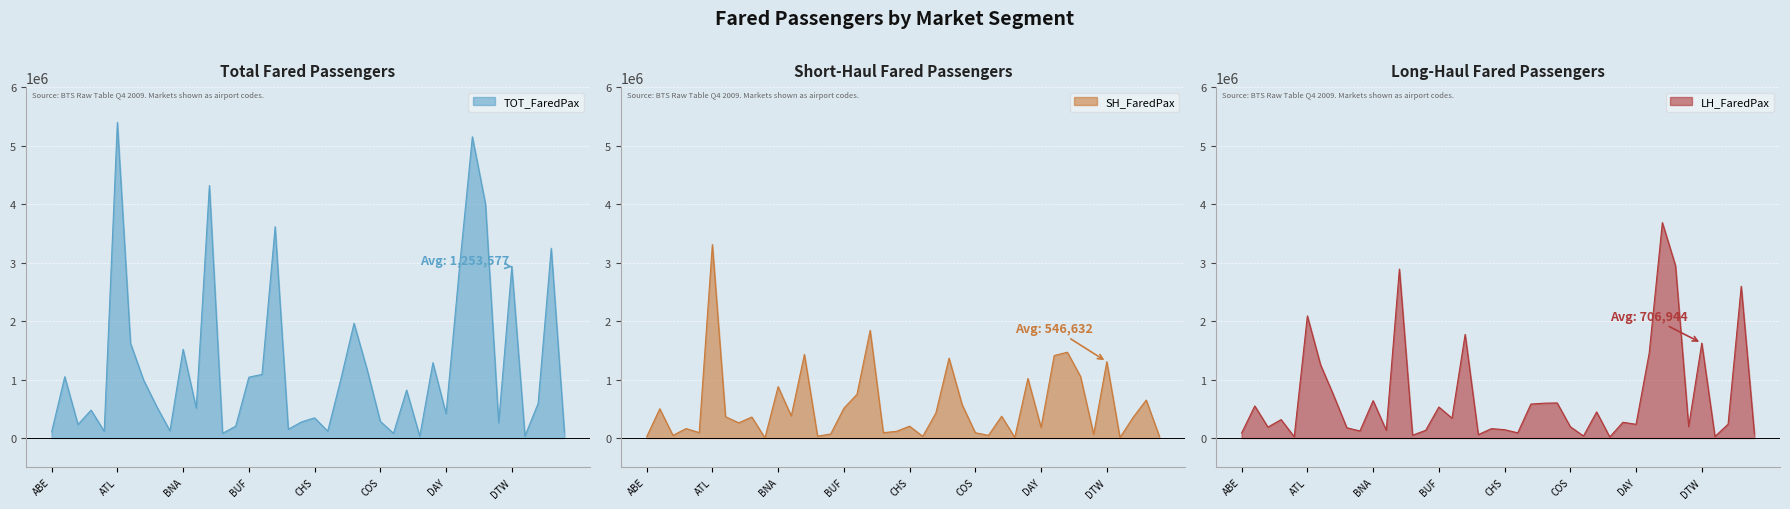

What are all the series names shown in the legend?

TOT_FaredPax, SH_FaredPax, LH_FaredPax